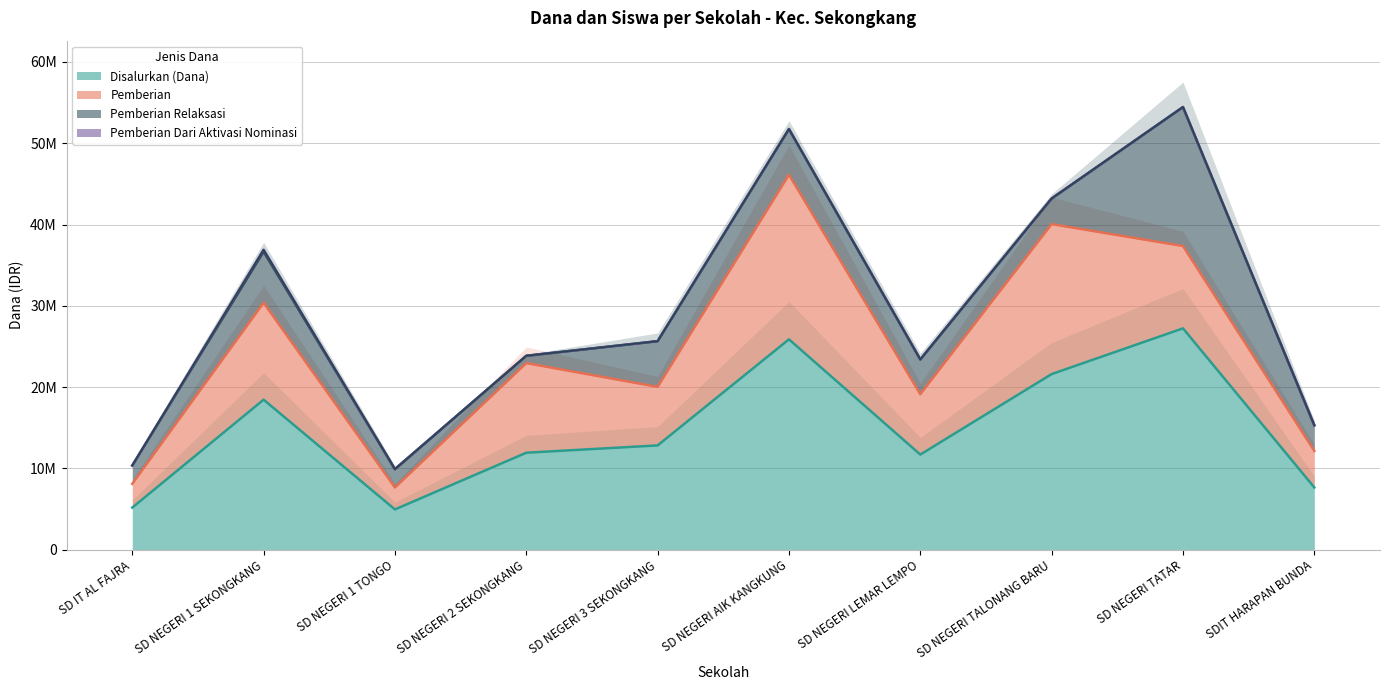

What is the sum of all Pemberian values?

96525000